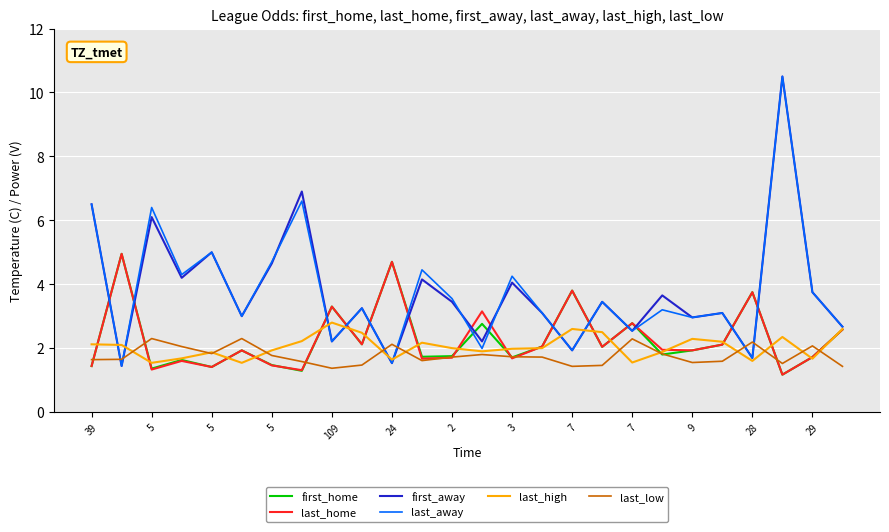

What is the maximum value for last_away?

10.5